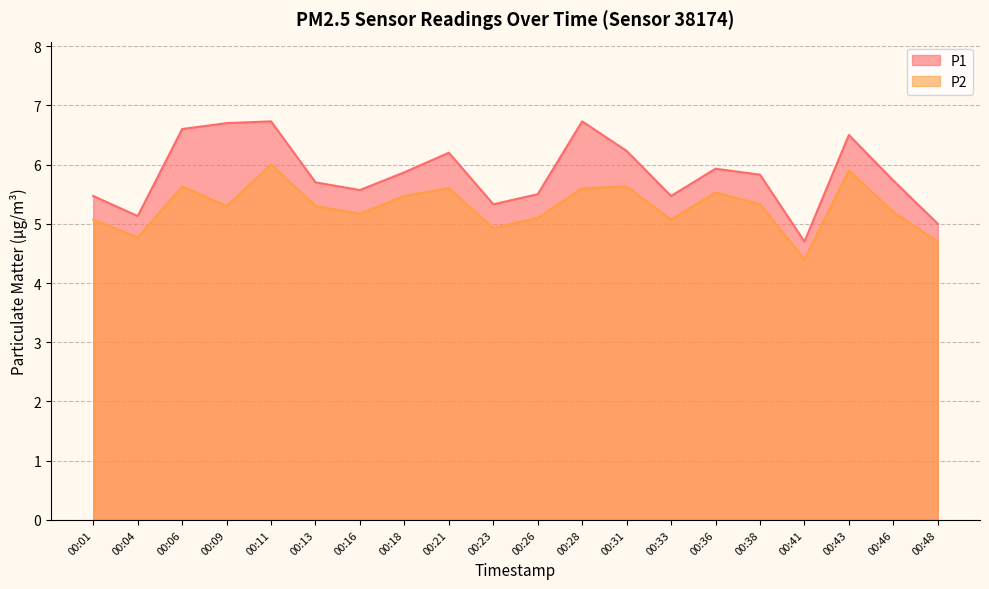

At which category does P1 reach its first local peak?

00:11